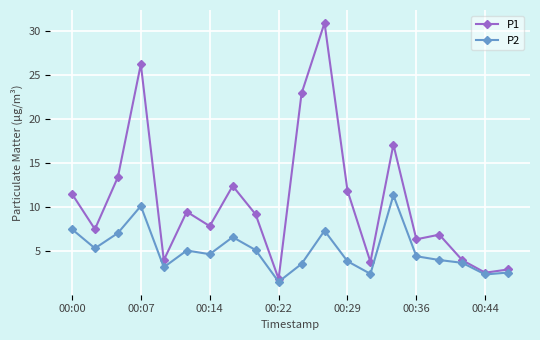

Which series has the widest spread of values?

P1